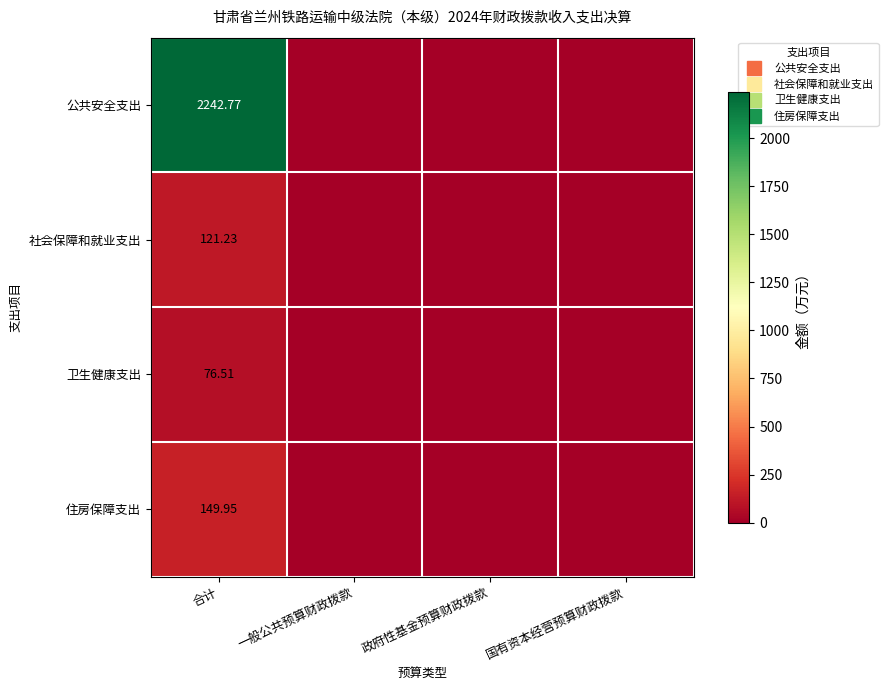

The value of 住房保障支出 at 政府性基金预算财政拨款 is 0.0. True or false?

True